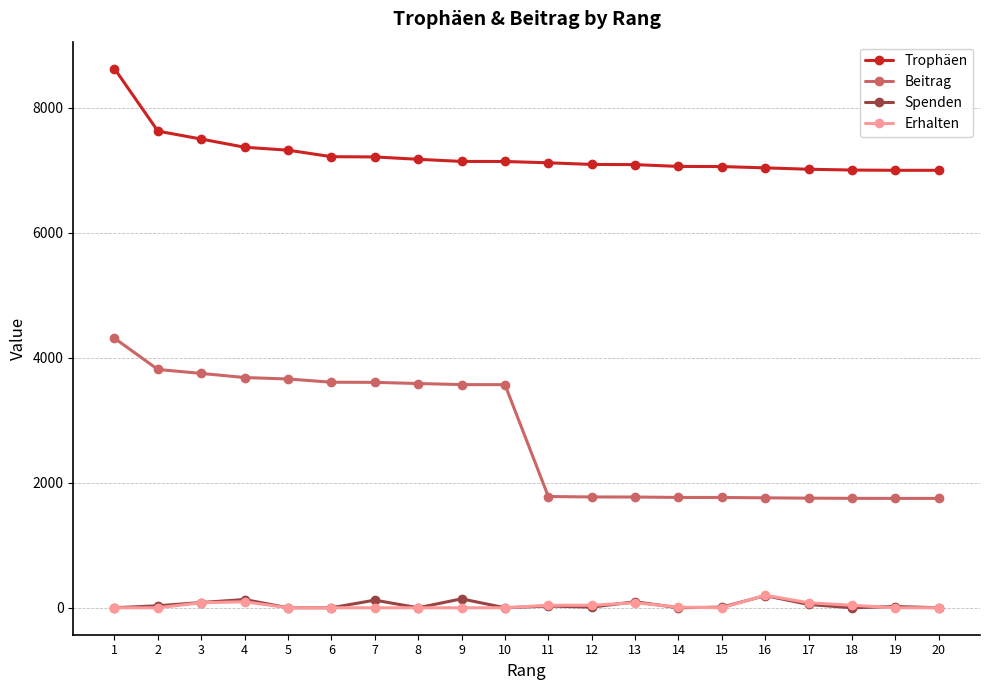

What are all the series names shown in the legend?

Trophäen, Beitrag, Spenden, Erhalten